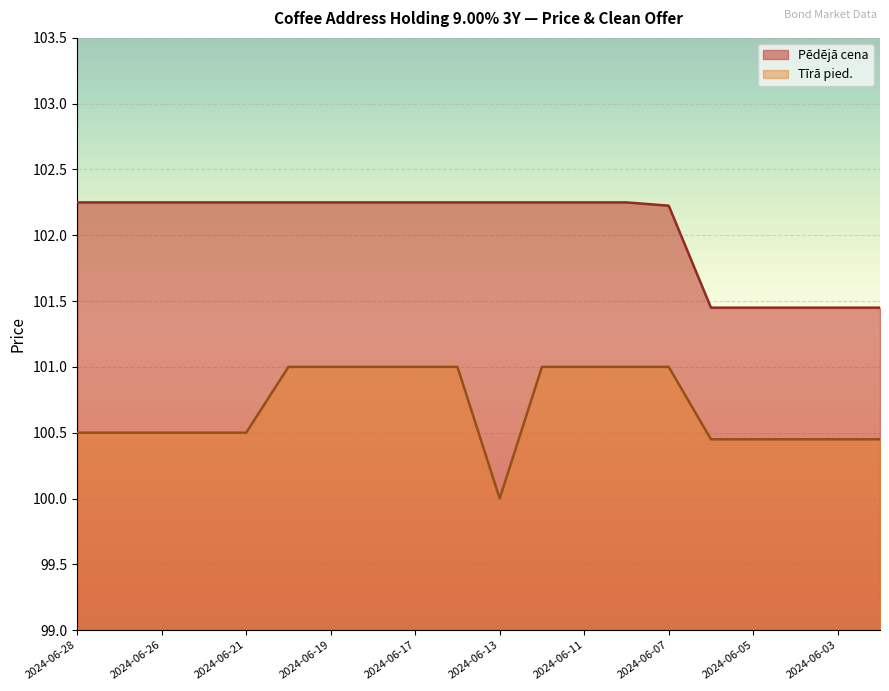

List the series in order of their peak value, highest first.

Pēdējā cena, Tīrā pied.